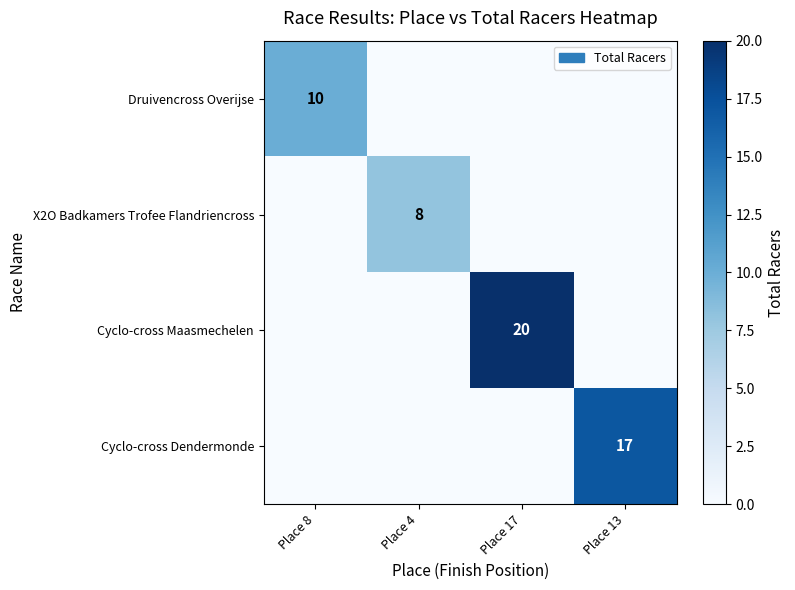

What is the difference between the highest and lowest values at Place 13?

17